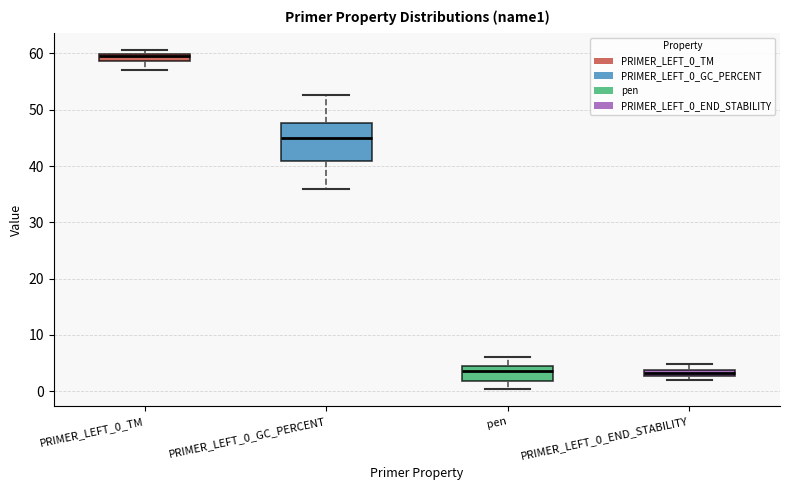

Comparing the boxes themselves (not the whiskers), which one is the tallest?

PRIMER_LEFT_0_GC_PERCENT